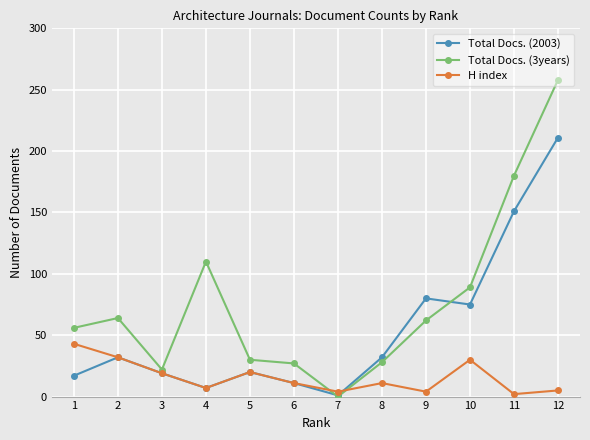

What is the value of the Total Docs. (3years) point at the 2nd from the left?

64